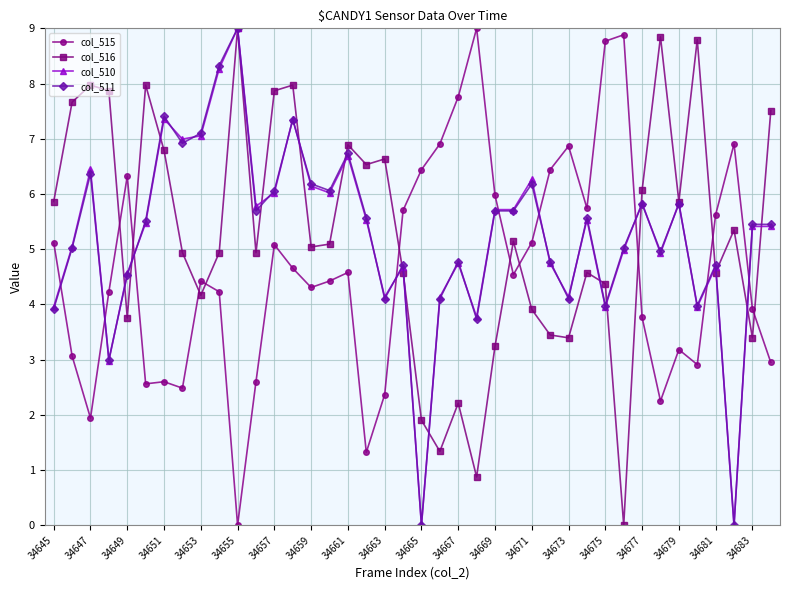

What is the highest value of the col_510 series?

9.0